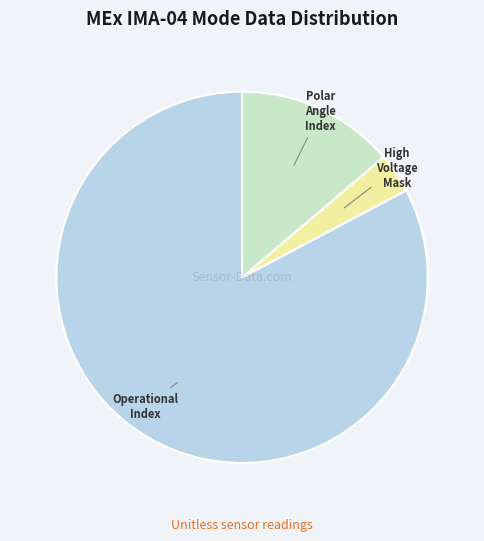

Is there a majority slice in this chart?

Yes